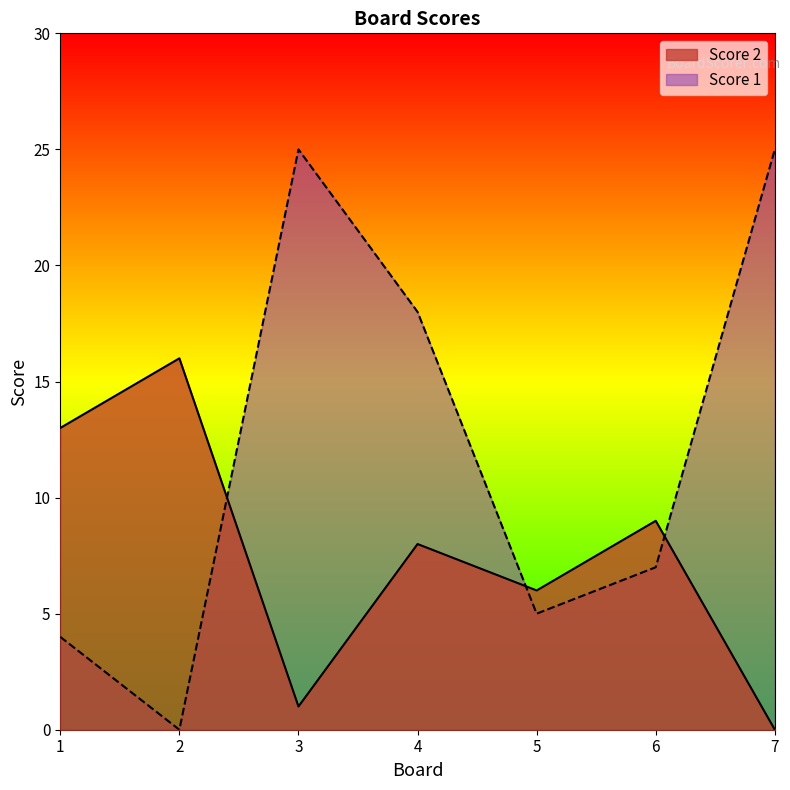

The value of Score 1 at 3 is 6. True or false?

False